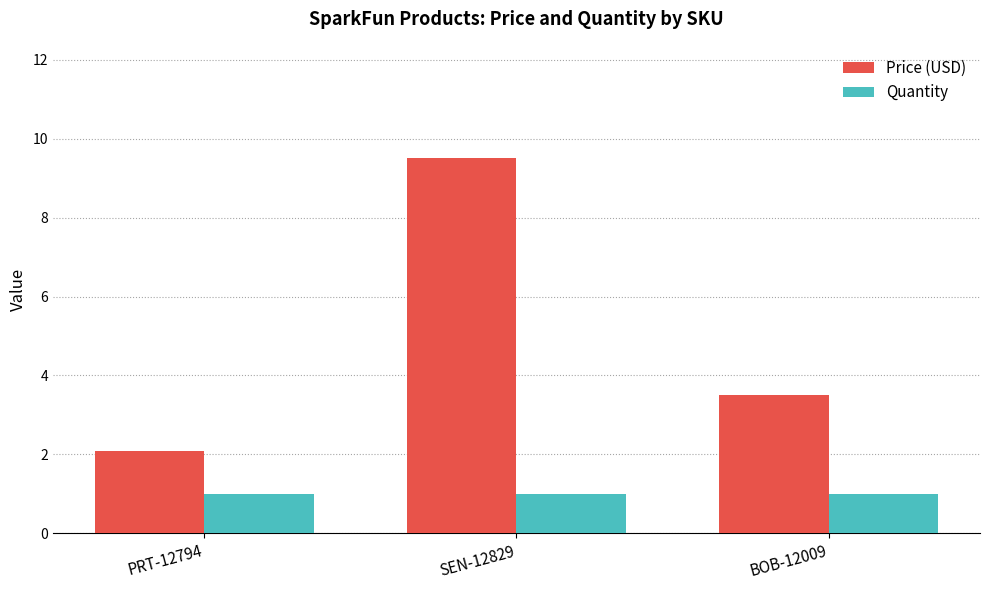

List the series in order of their peak value, highest first.

Price (USD), Quantity